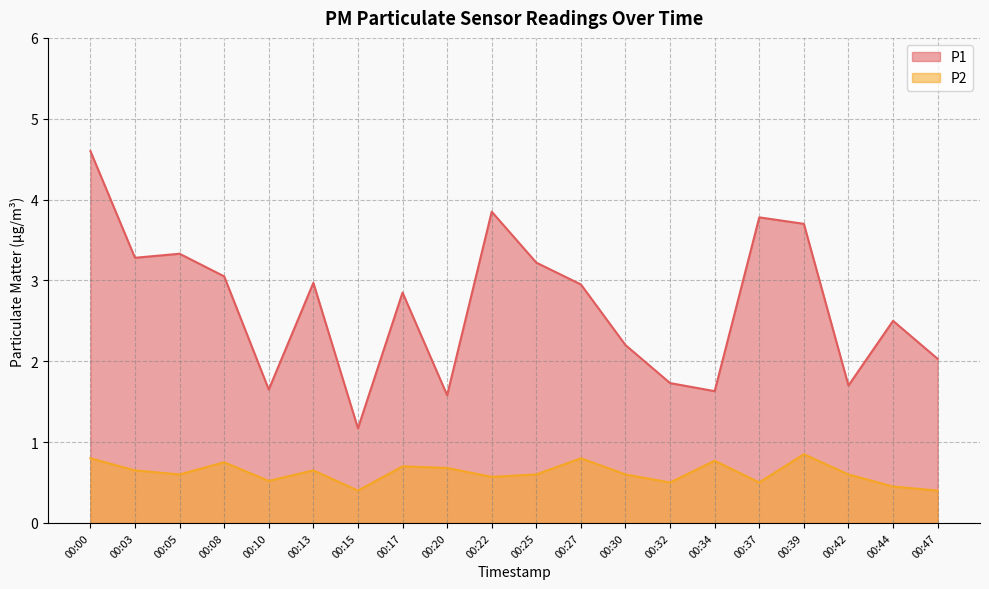

True or false: P1 and P2 intersect in this chart.

False